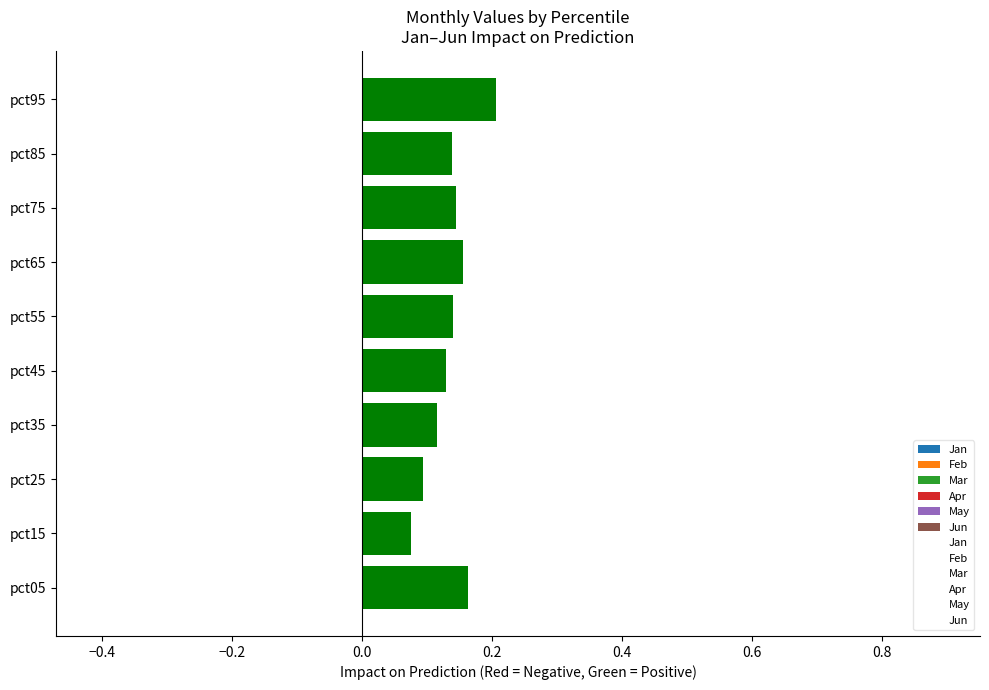

What is the sum of all Mar values?

5.2